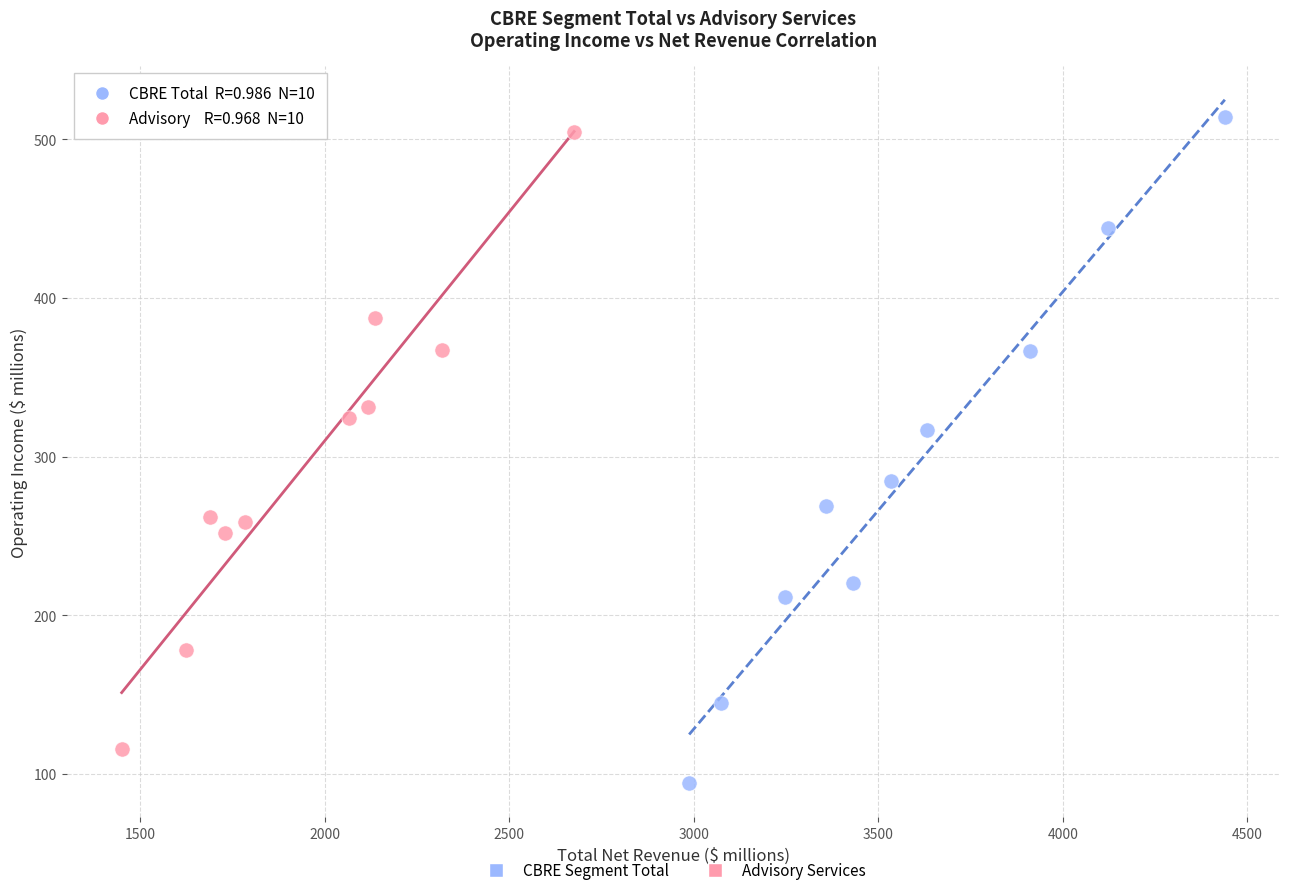

Which series has the largest Y range (max minus min)?

CBRE Segment Total